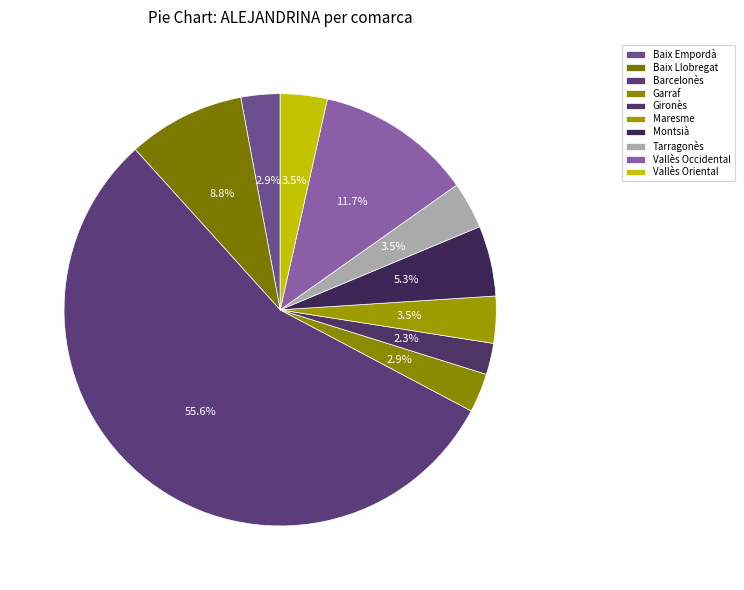

How many slices are in this pie chart?

10